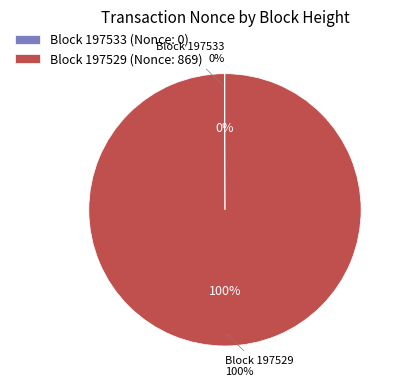

Is 197529 the majority of the pie?

Yes